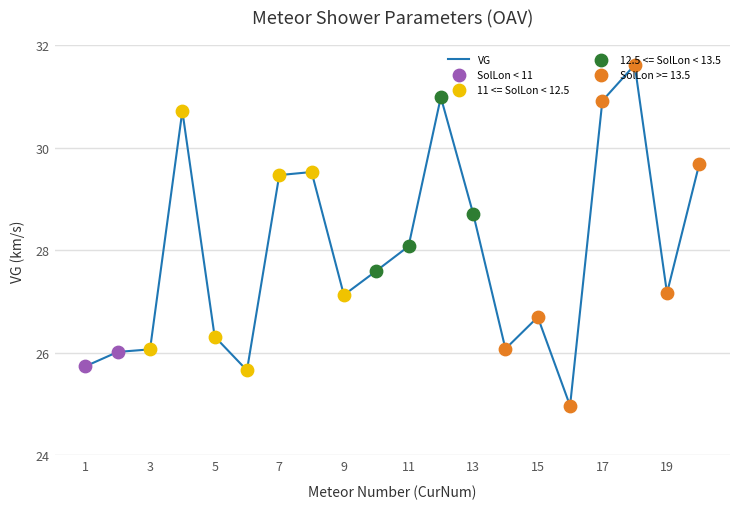

What is the greatest value displayed?

31.6